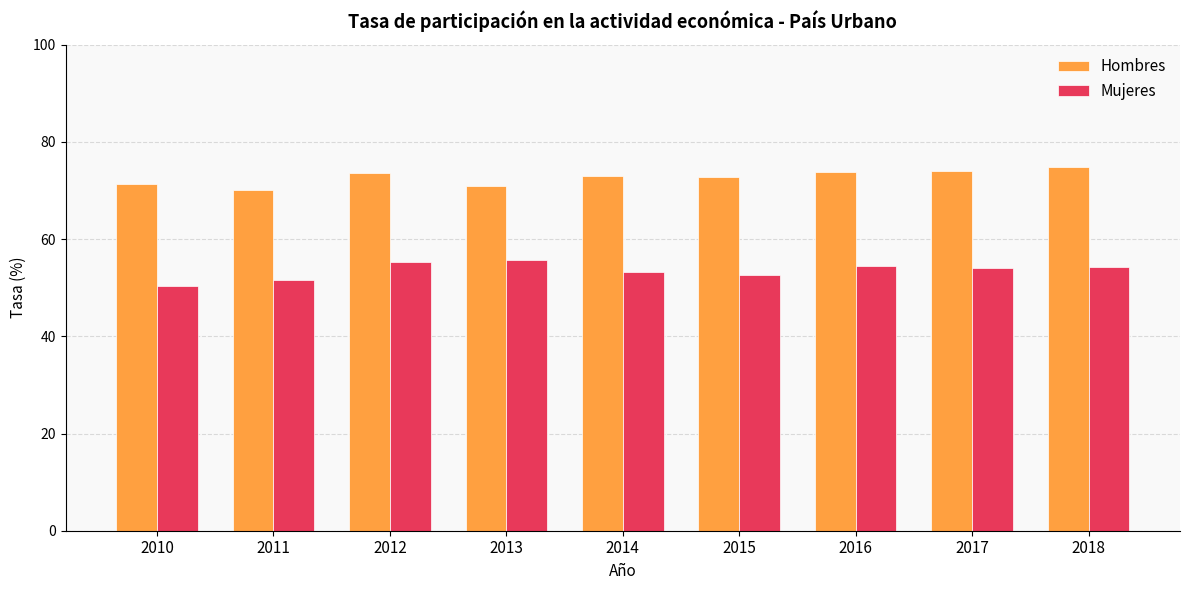

Which series has the largest total across all categories?

Hombres